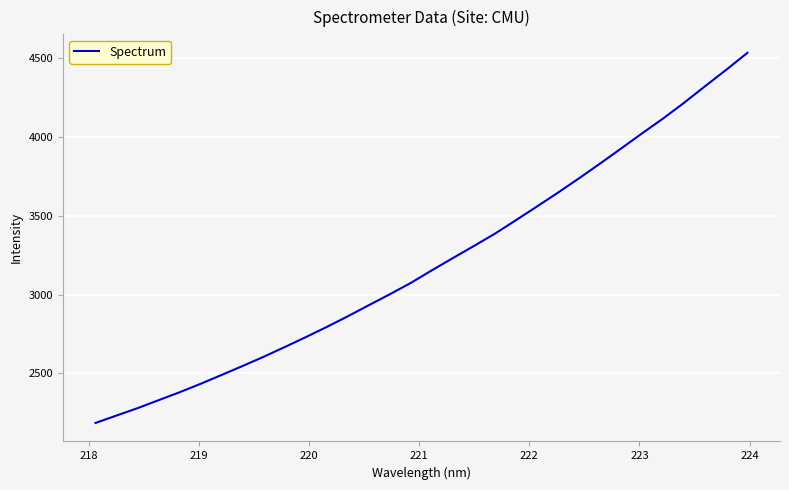

How many categories are shown in the chart?

32